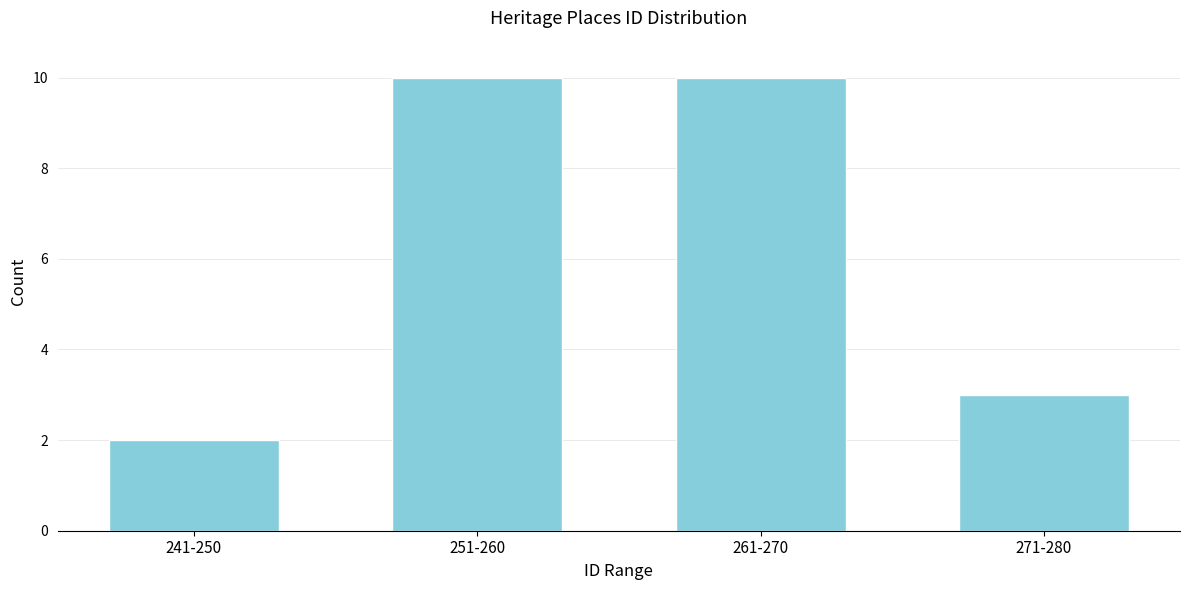

Reading right to left, extract all data points from this chart.

271-280=3	261-270=10	251-260=10	241-250=2